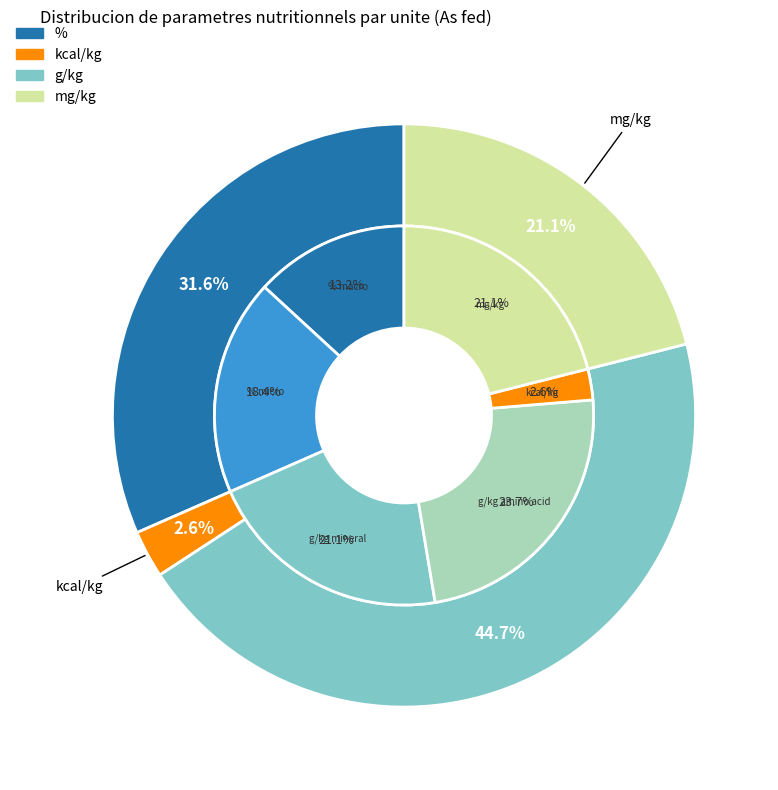

True or false: mg/kg accounts for 1% of the total.

False